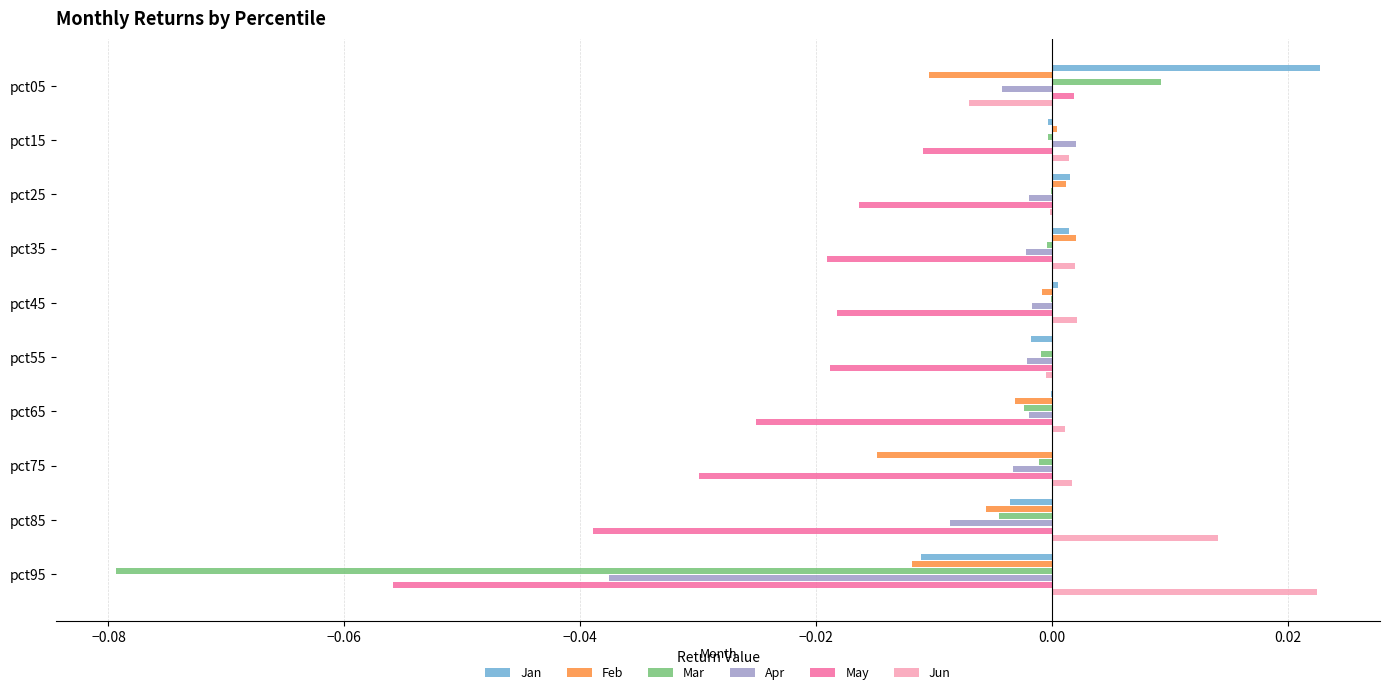

Which series changed the most between pct75 and pct95?

Mar